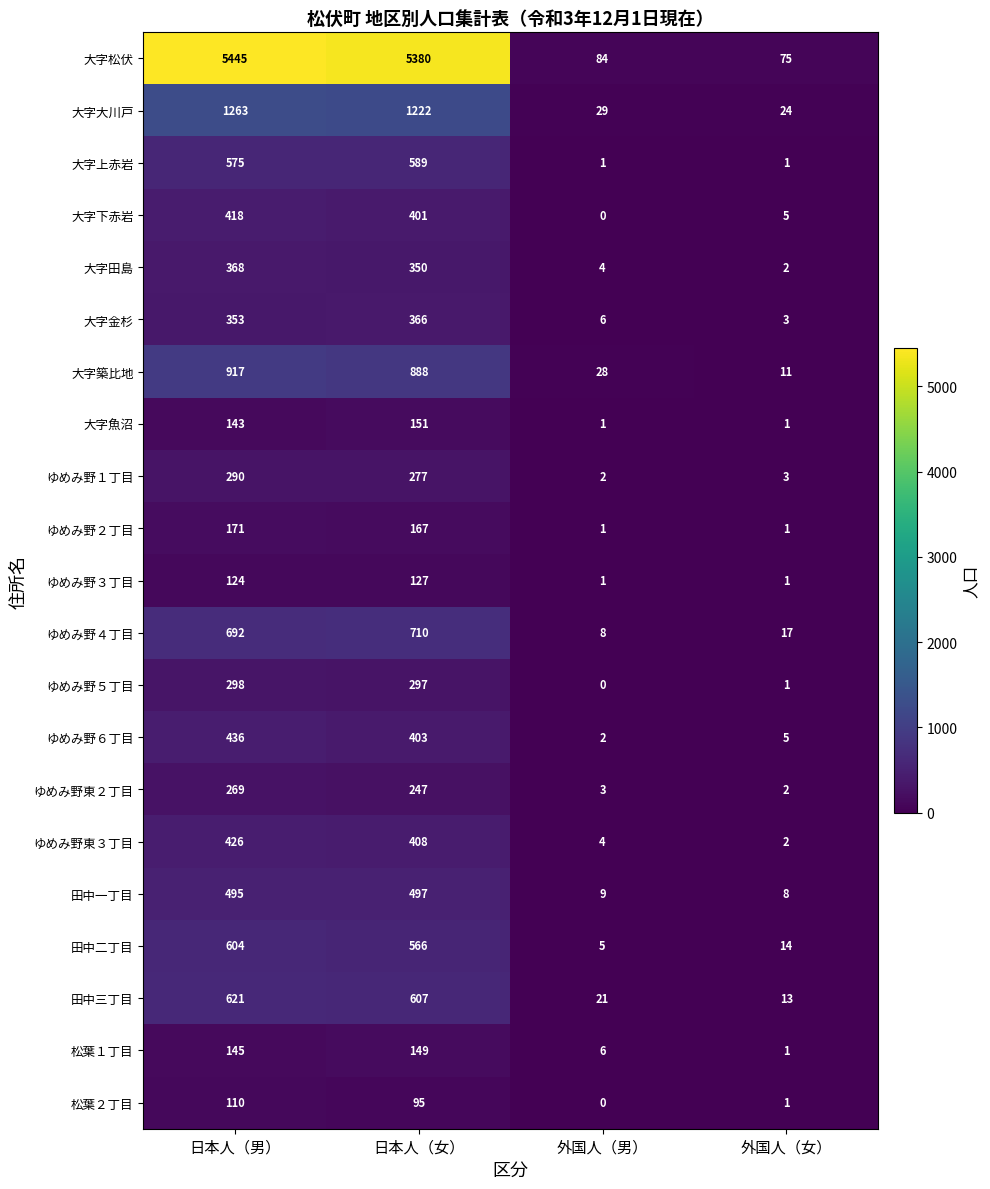

The 松葉１丁目 series shows 3 at 外国人（男）. True or false?

False